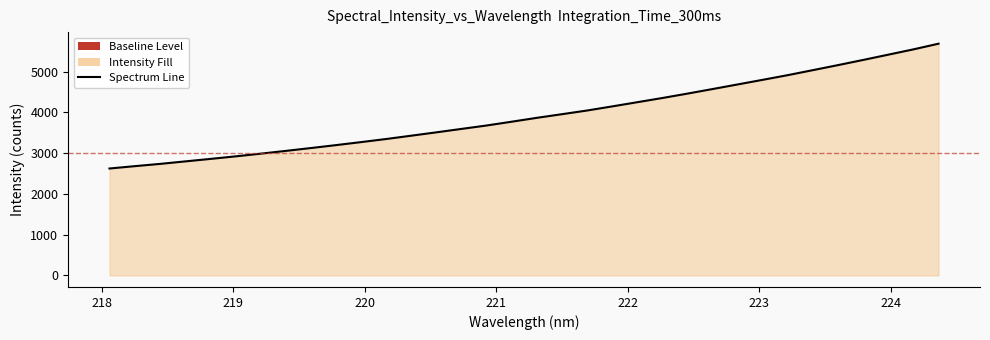

What is the minimum value shown in the chart?

2624.4